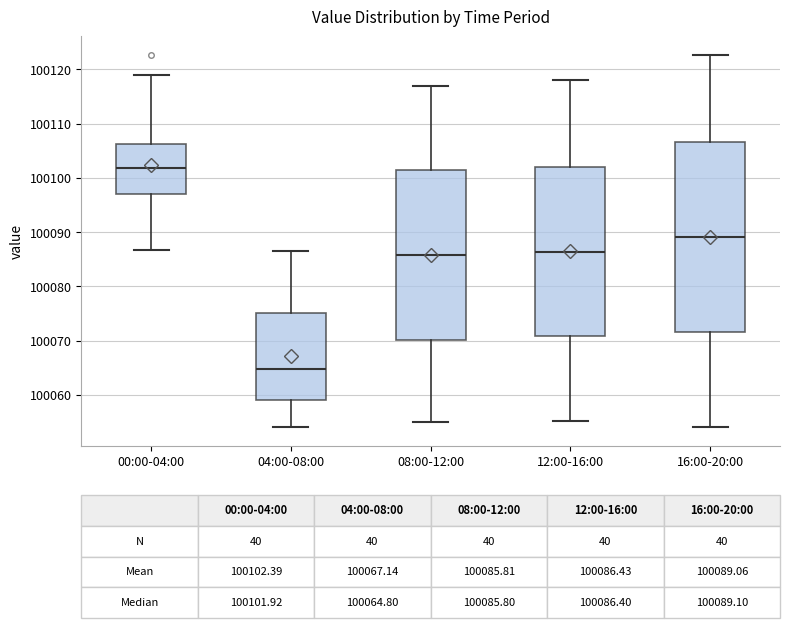

Which box has the lowest median line?

04:00-08:00